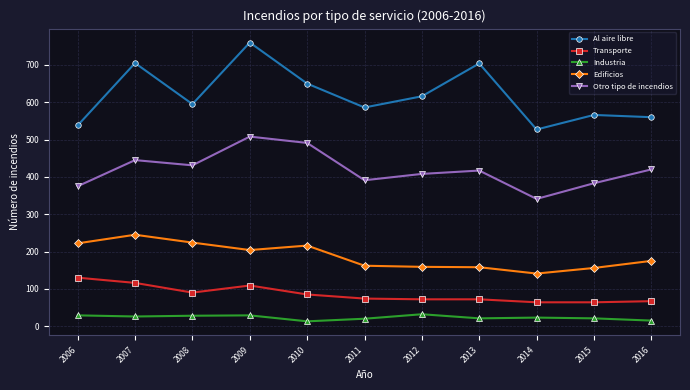

What value does the Industria series have at 2009, to the nearest 10?

30